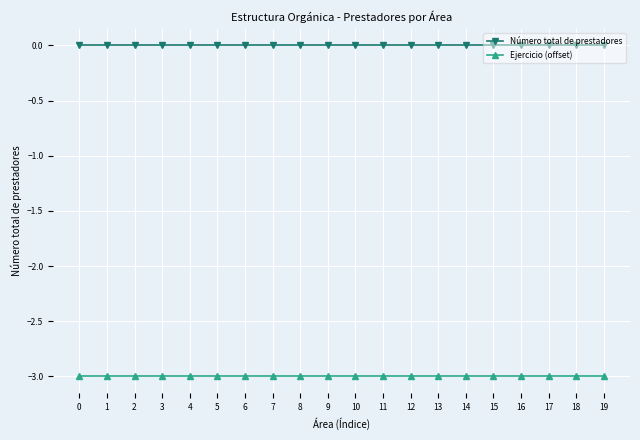

Count the number of data series in this chart.

2